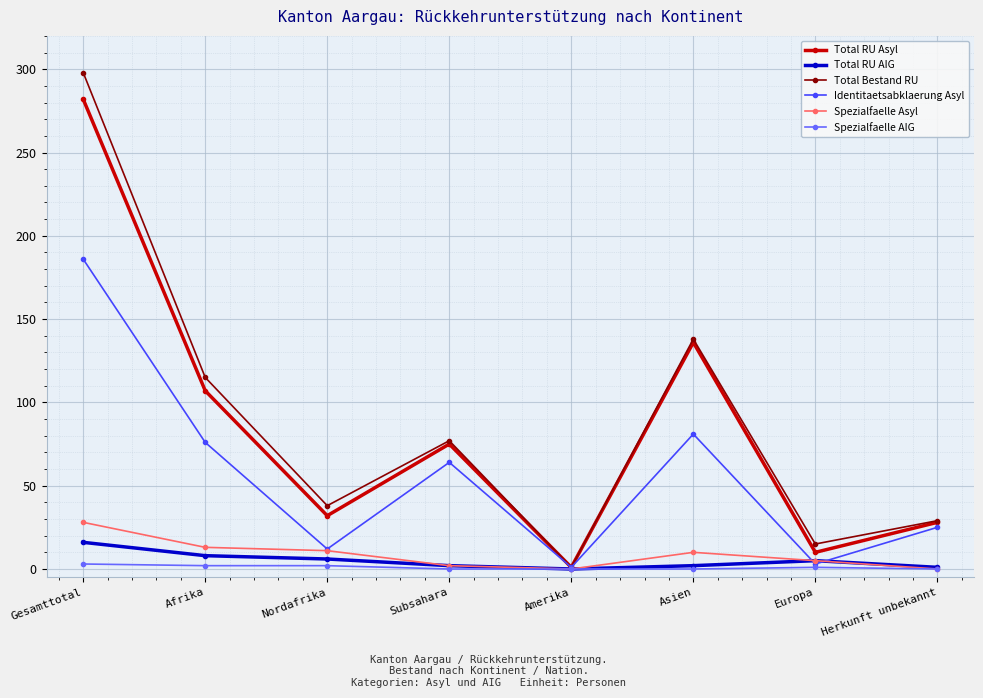

What is the greatest value displayed?

298